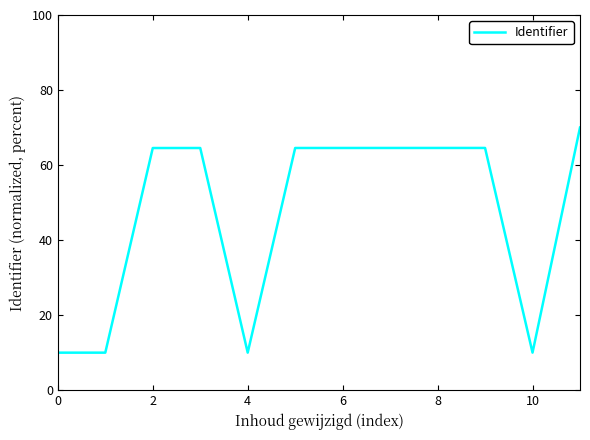

What is the minimum value shown in the chart?

10.0